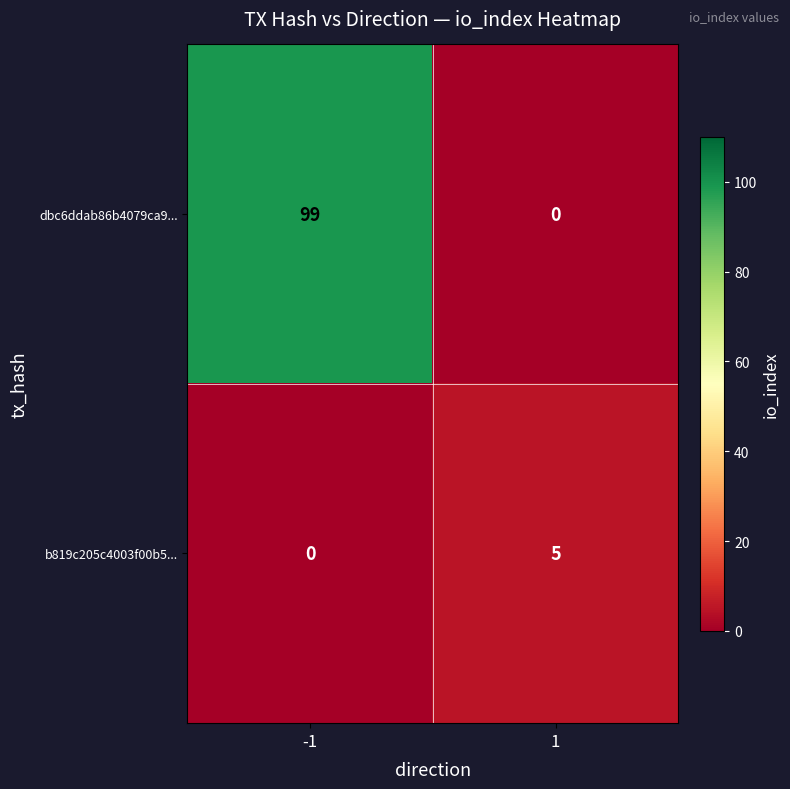

Which label corresponds to the largest value in the chart?

-1